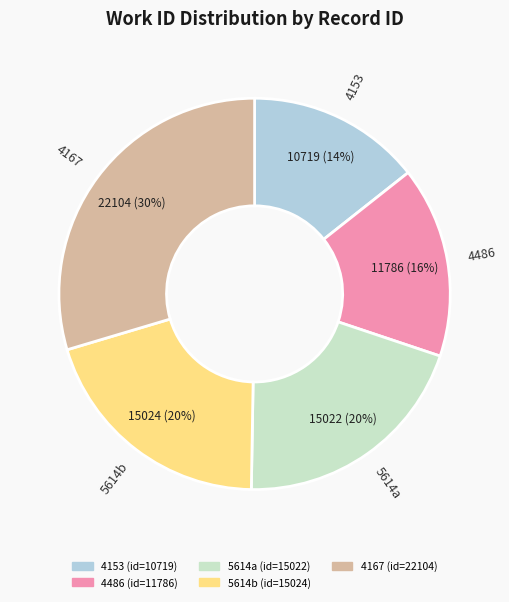

Is the sum of 4153 and 5614a greater than half?

No